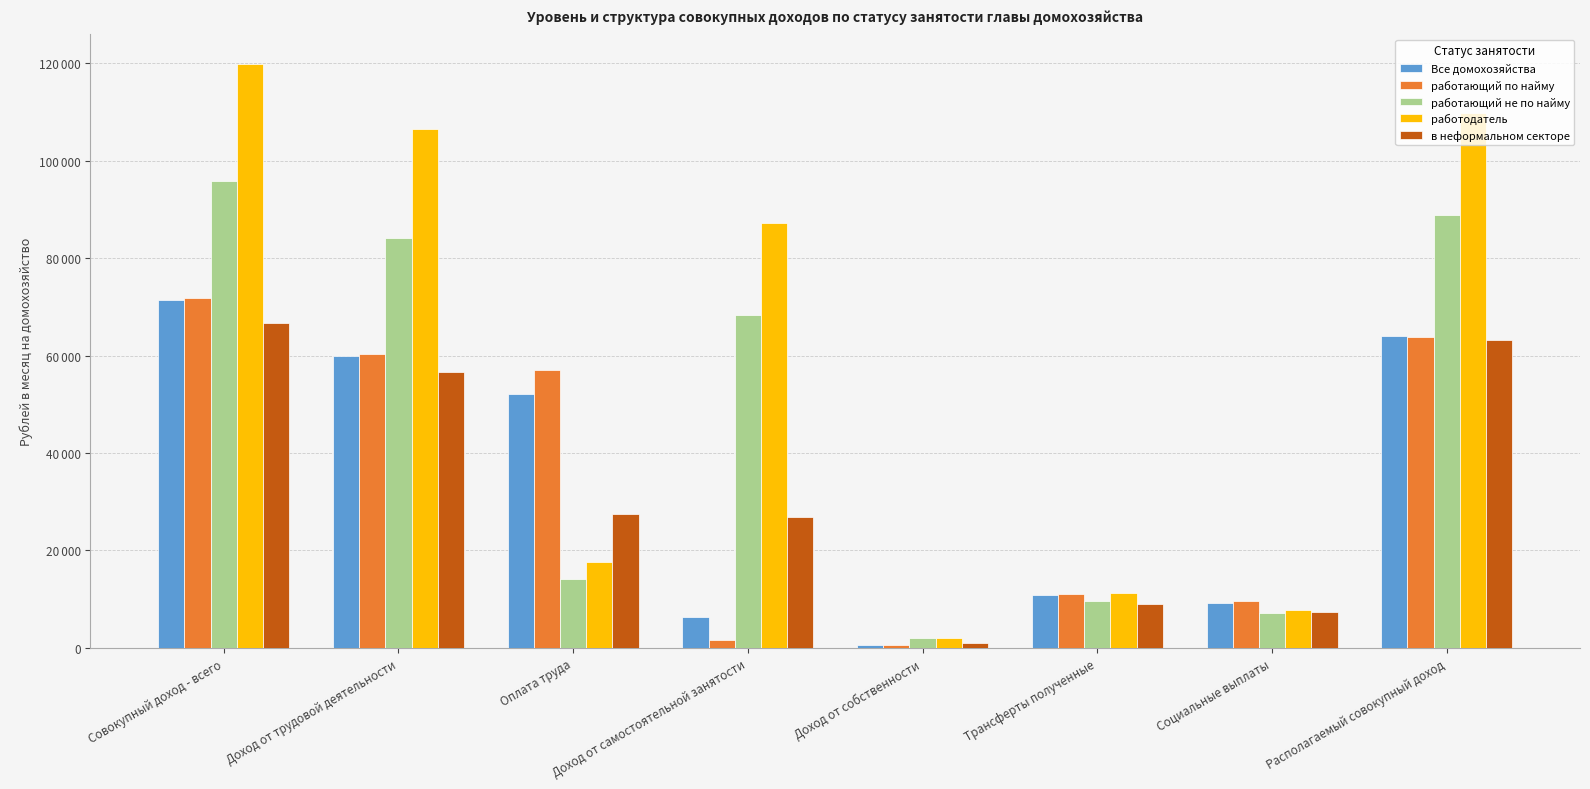

At how many categories does at least one series exceed 53955?

5